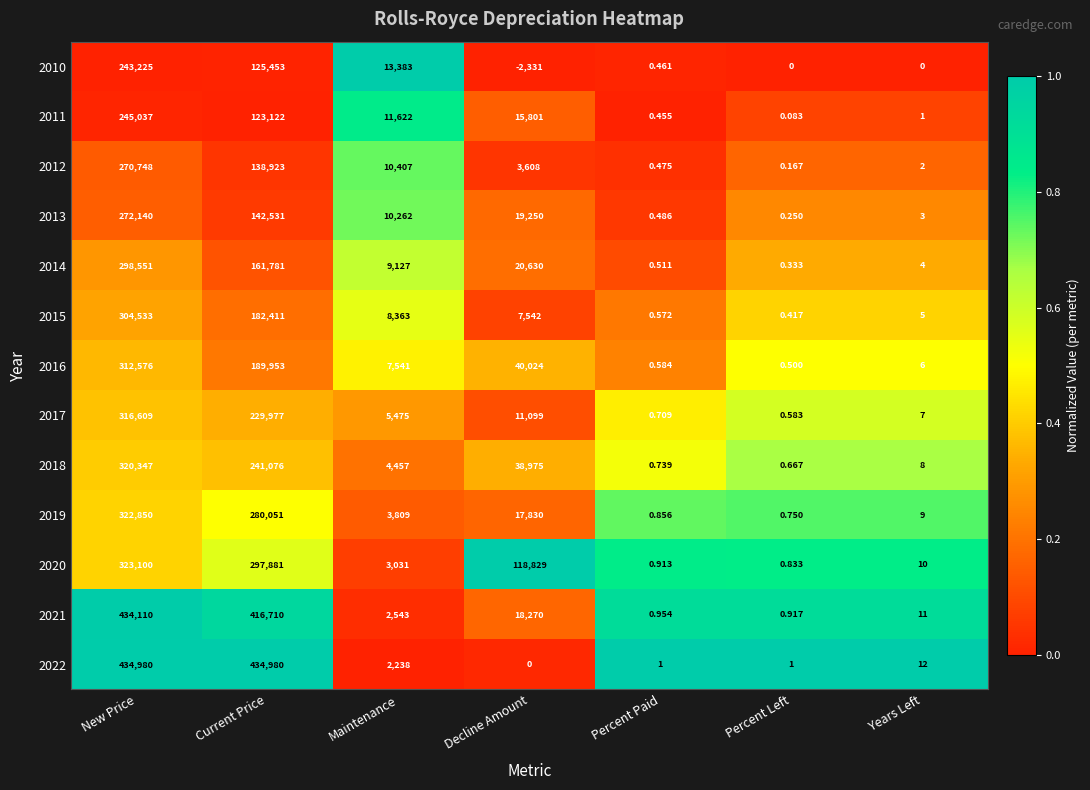

At how many categories does at least one series exceed 0?

7